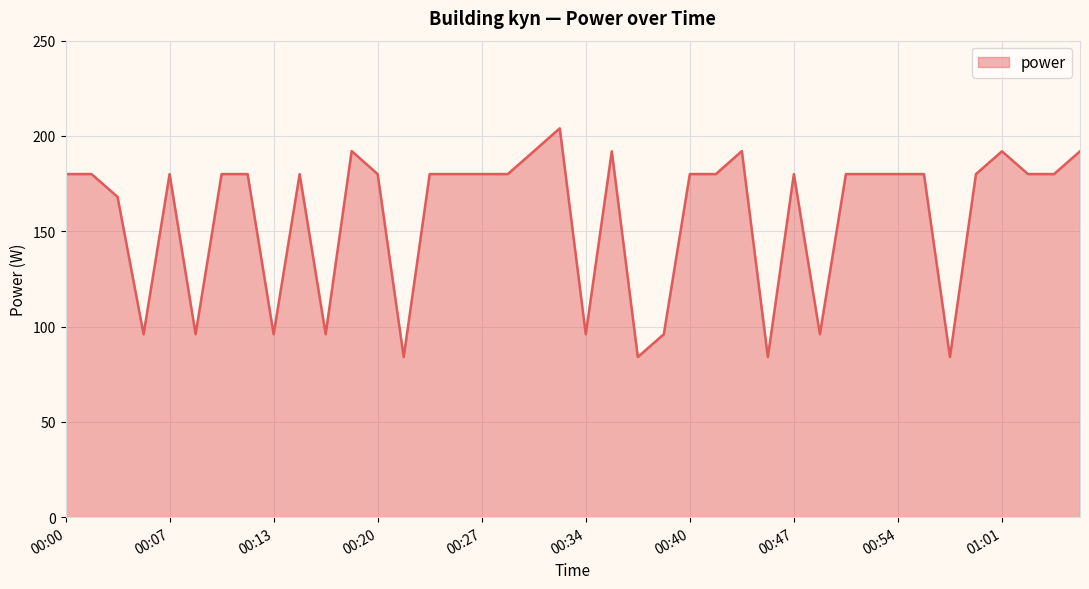

What is the smallest value displayed?

84.0